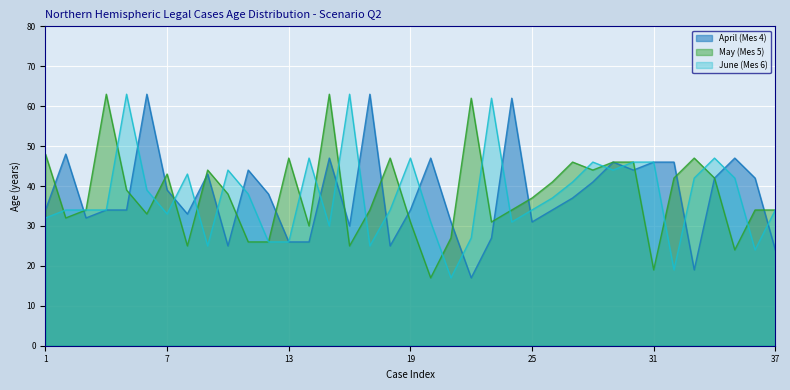

Where is the first local maximum for June (Mes 6)?

5